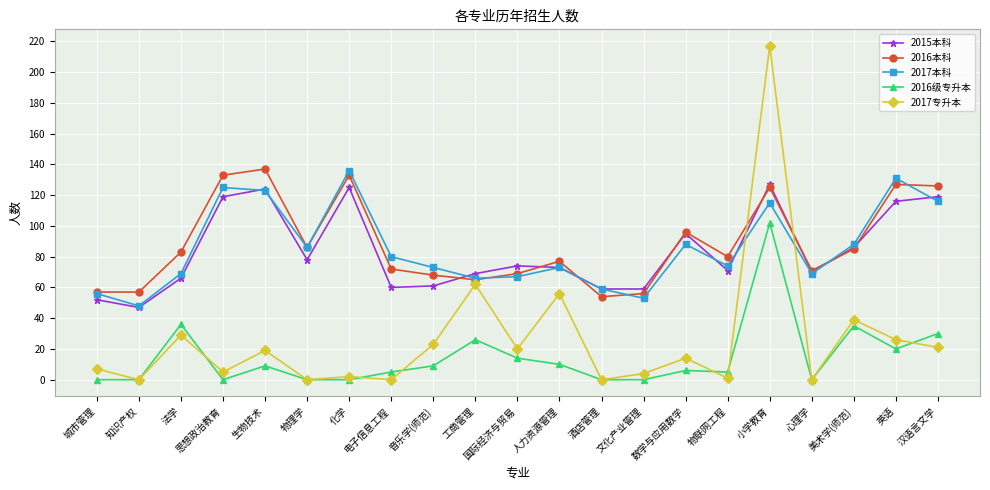

What is the difference between the 2015本科 values at 音乐学(师范) and 美术学(师范)?

25